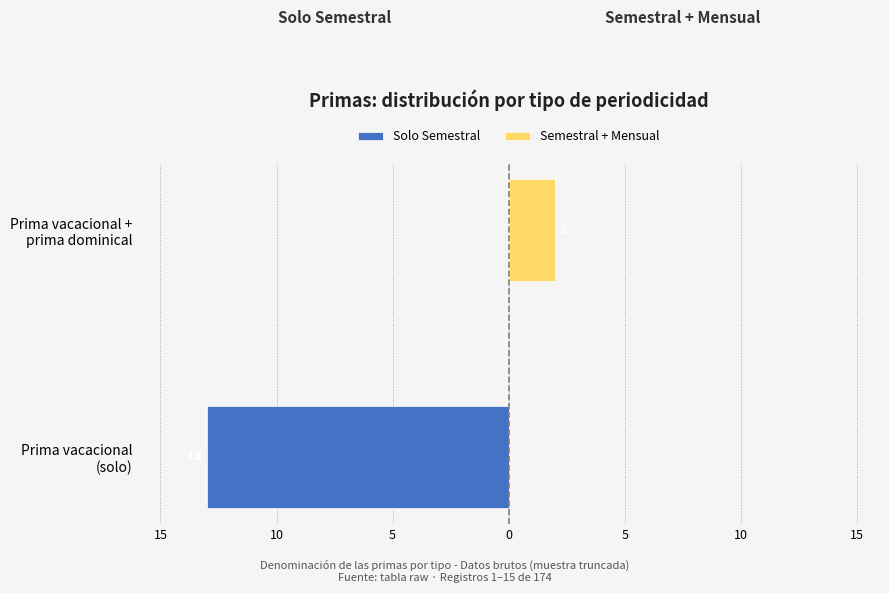

How many bars are there in each group?

2